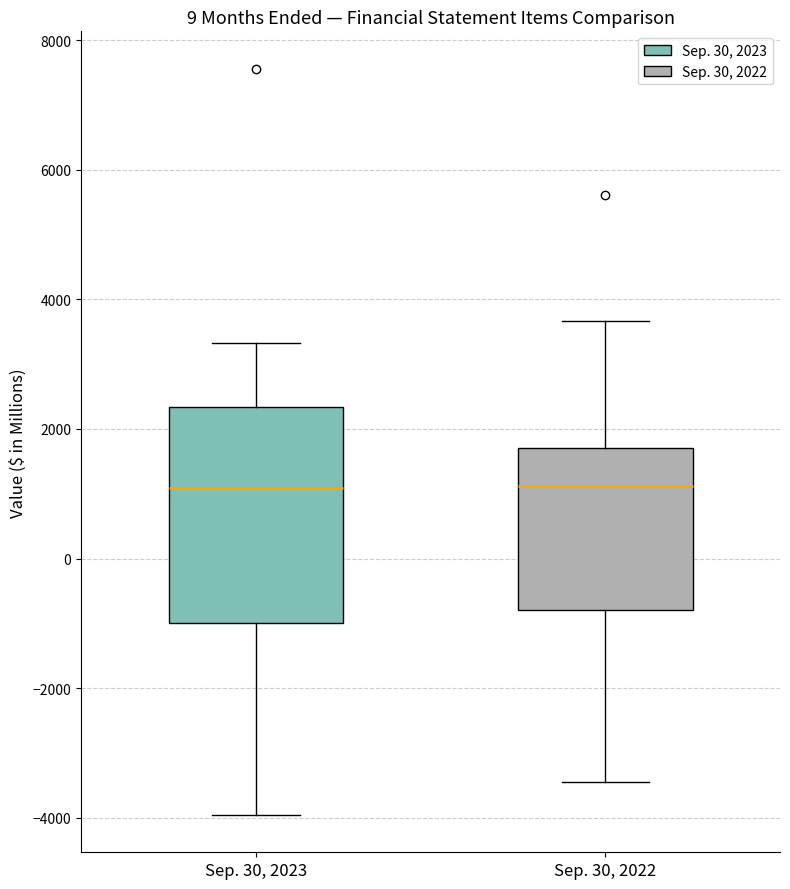

Where does the median line of the box for Sep. 30, 2022 sit on the y-axis? The values are not printed on the chart, so give them approximately, as read against the axis.

1200